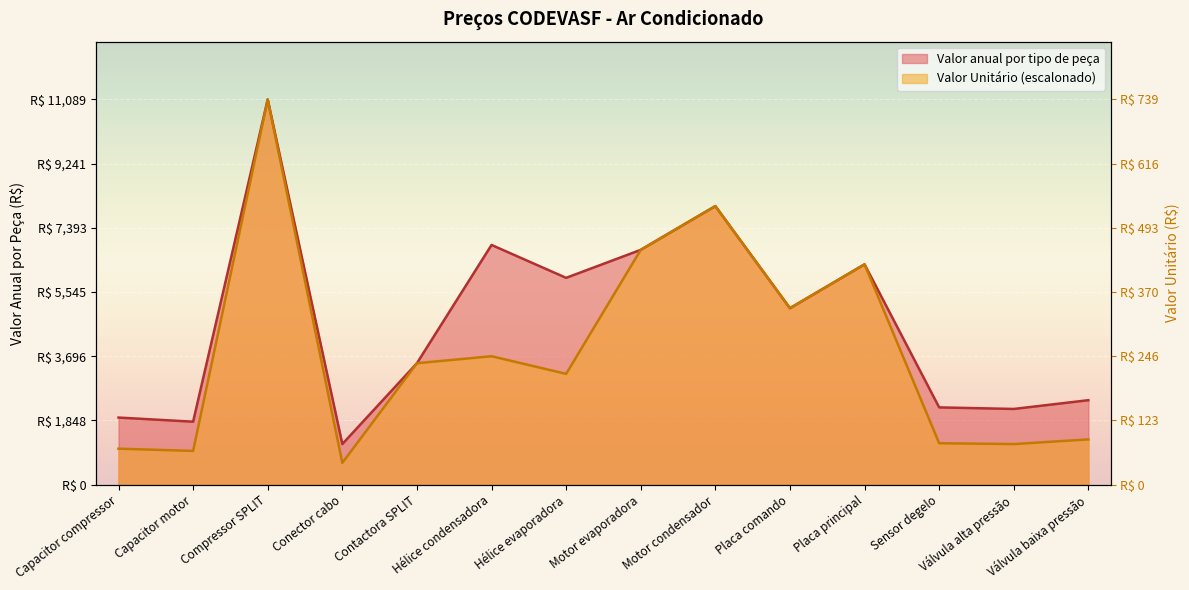

Where is Valor anual por tipo de peça nearest to the value 6128?

Hélice evaporadora